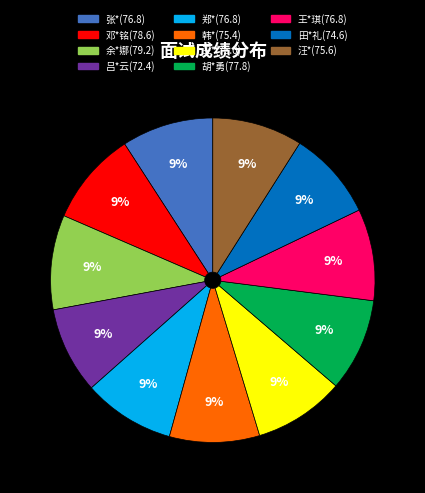

What is the ratio of the value at 王*琪(76.8) to the value at 田*礼(74.6)?

1.0